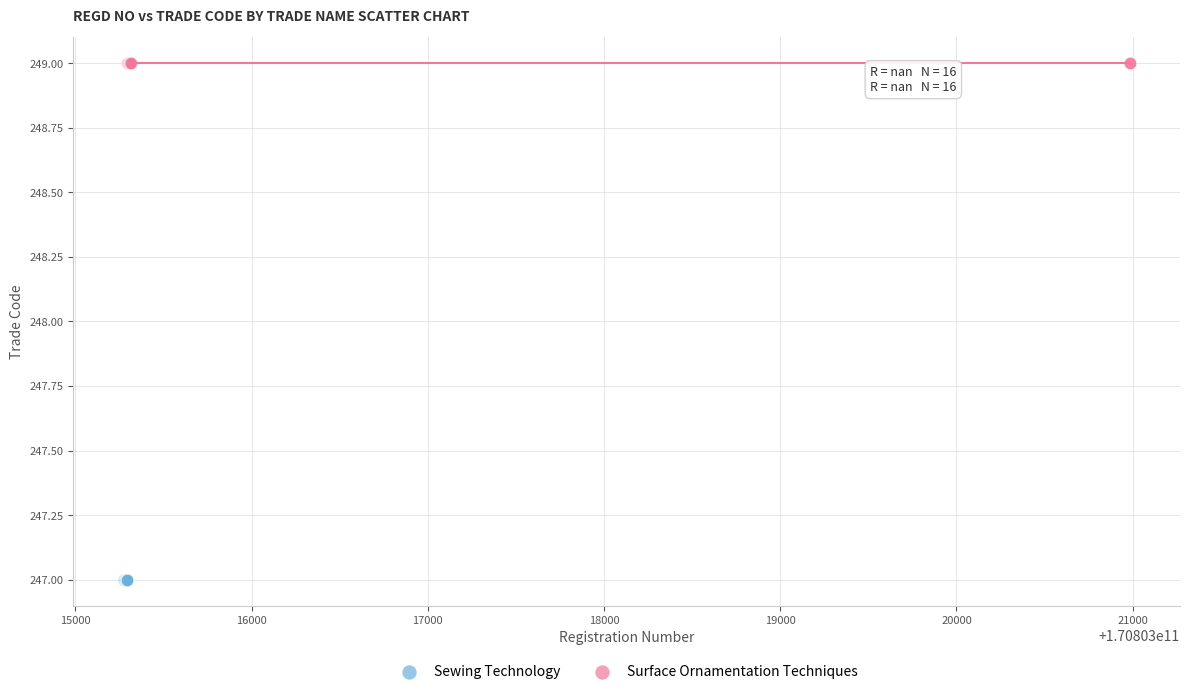

Which series contains the highest Y value?

Surface Ornamentation Techniques